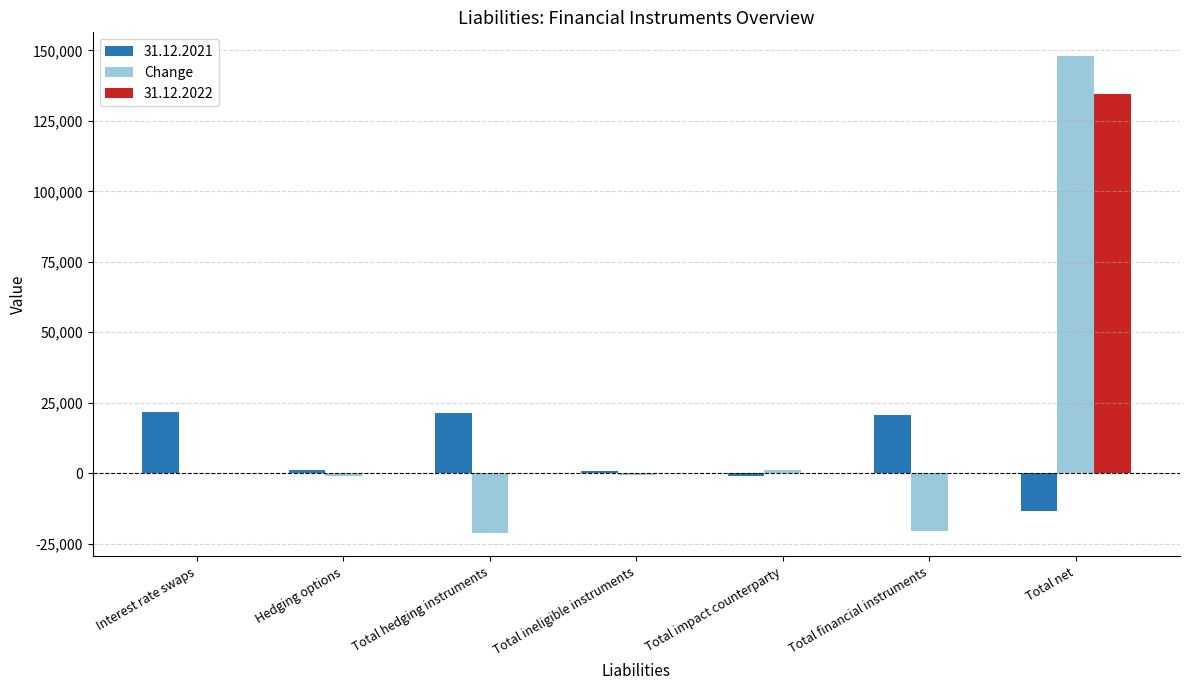

What is the sum of all Change values?

105724